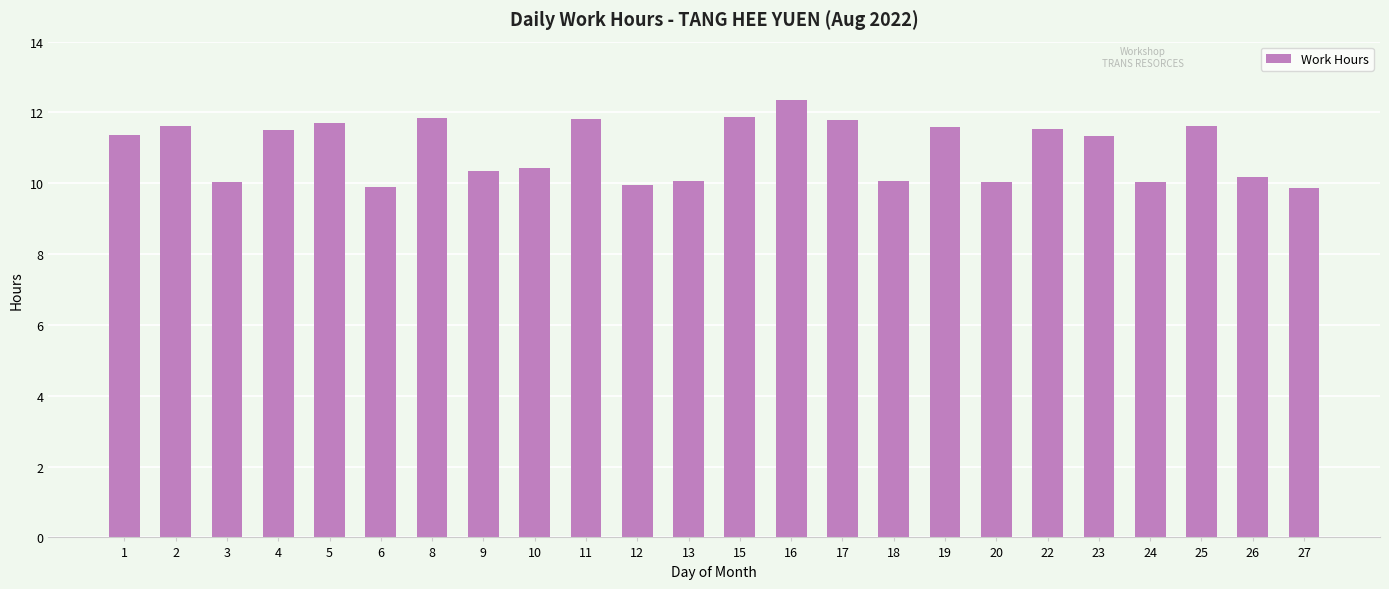

What is the average value?

11.0